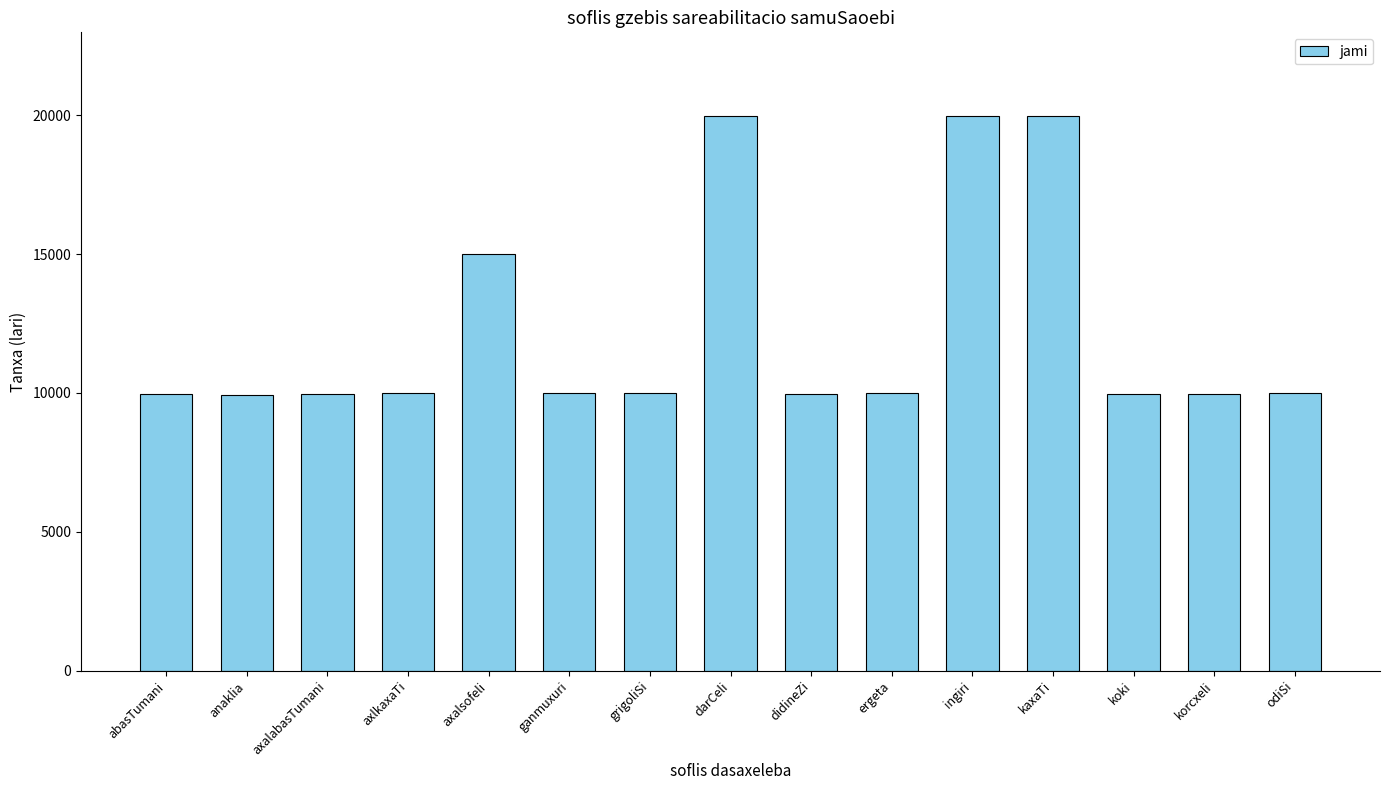

What is the sum of all values?

184662.8